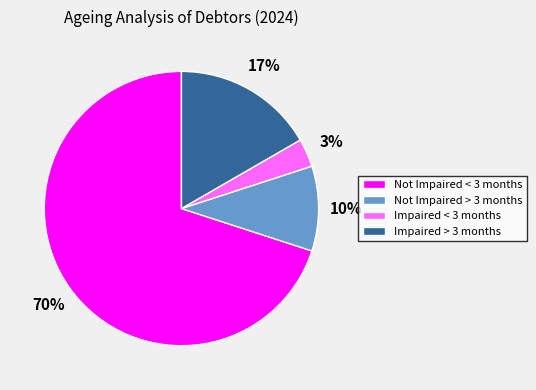

Does any single category account for the majority?

Yes